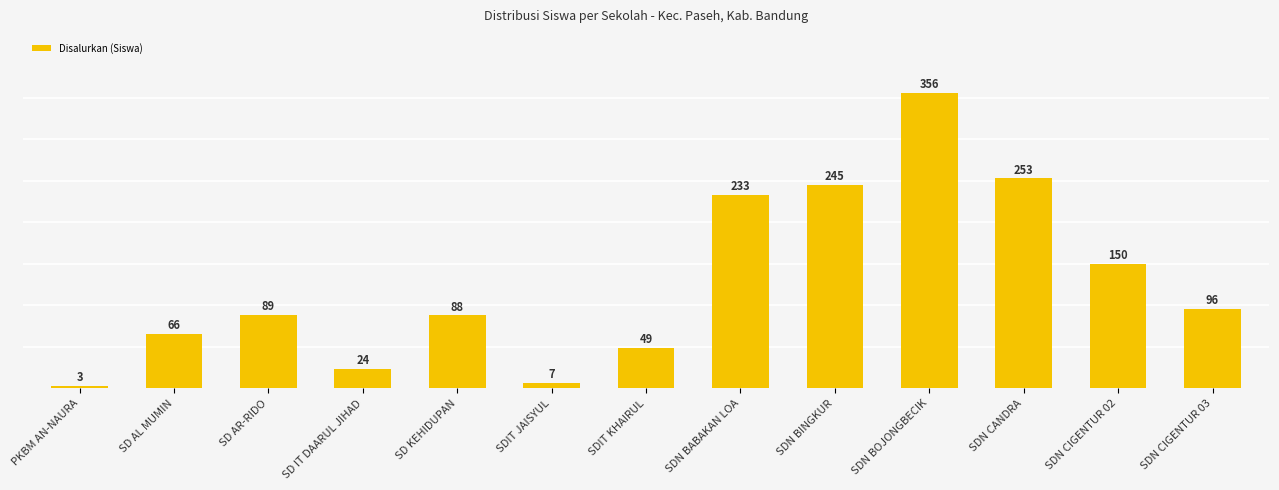

Where does the data first go above 89?

SDN BABAKAN LOA